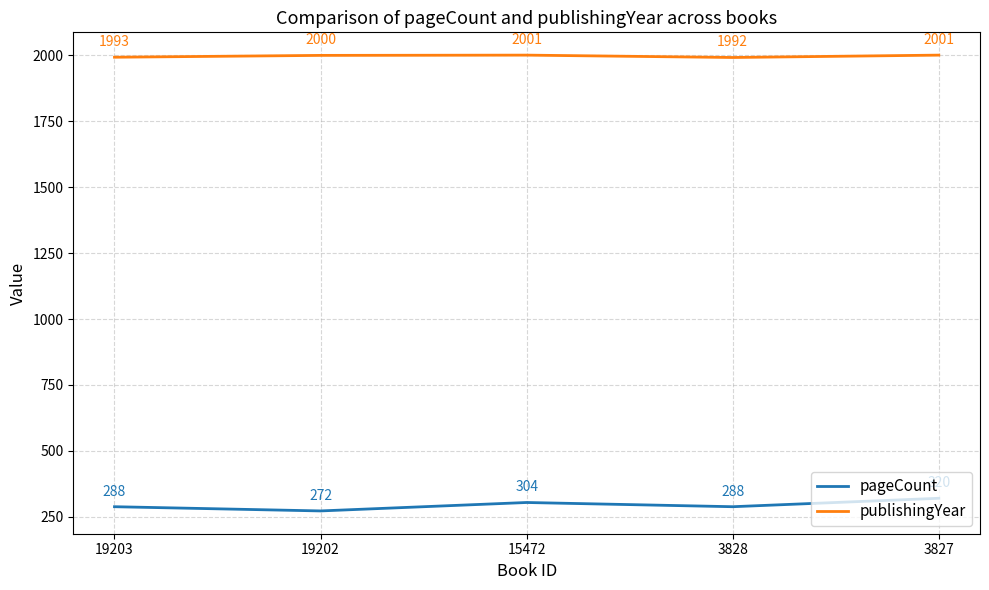

Reading left to right, extract all data points from this chart.

pageCount: 288	272	304	288	320
publishingYear: 1993	2000	2001	1992	2001